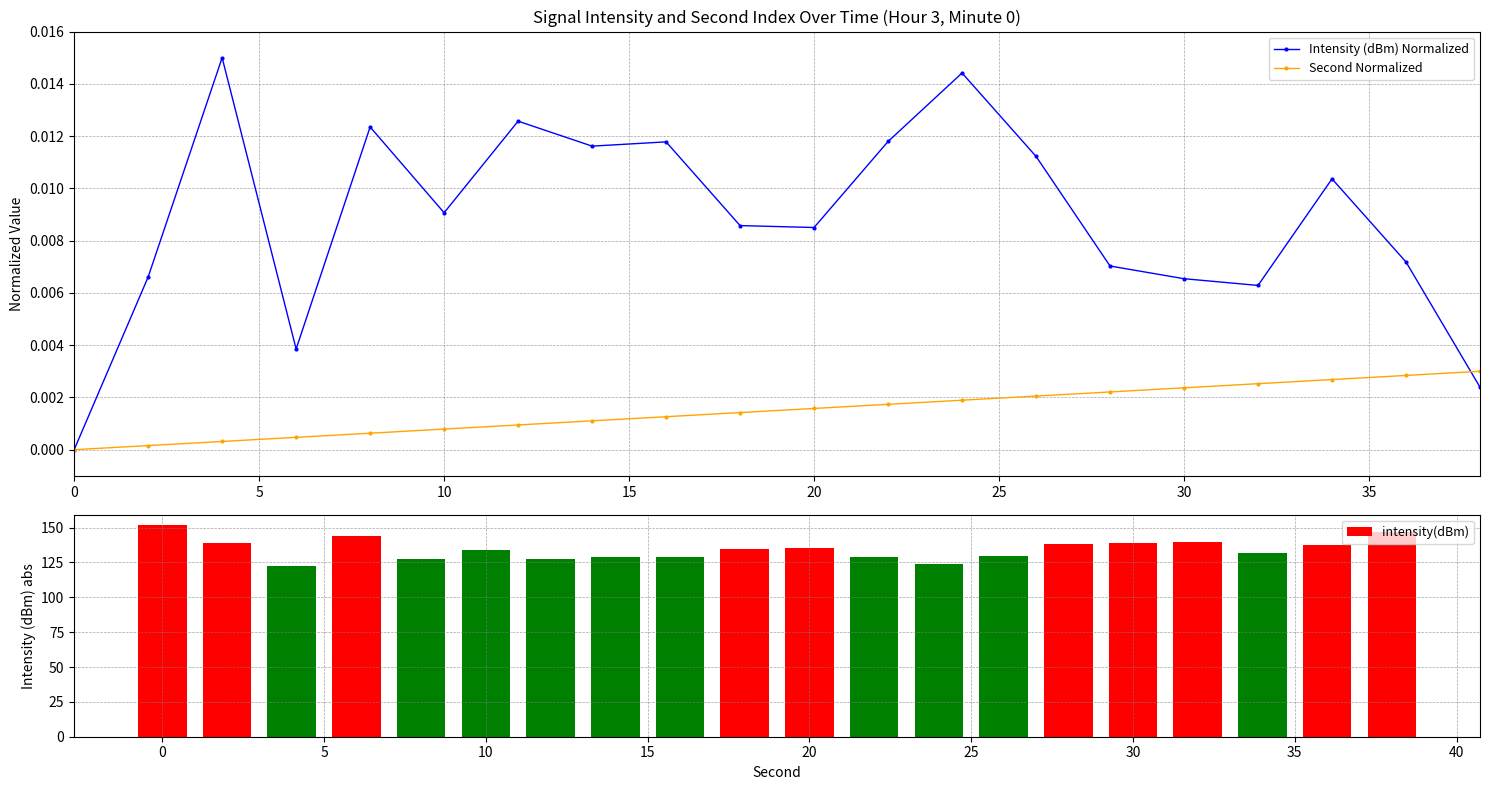

At 40, list the series in order from largest to smallest.

intensity(dBm), Intensity (dBm) Normalized, Second Normalized